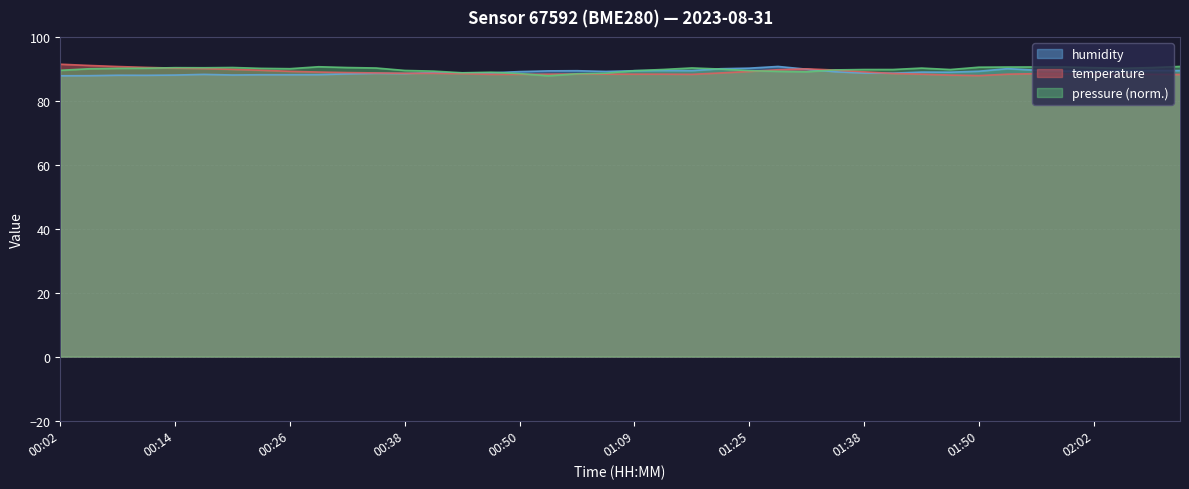

At how many categories does at least one series exceed 90?

11